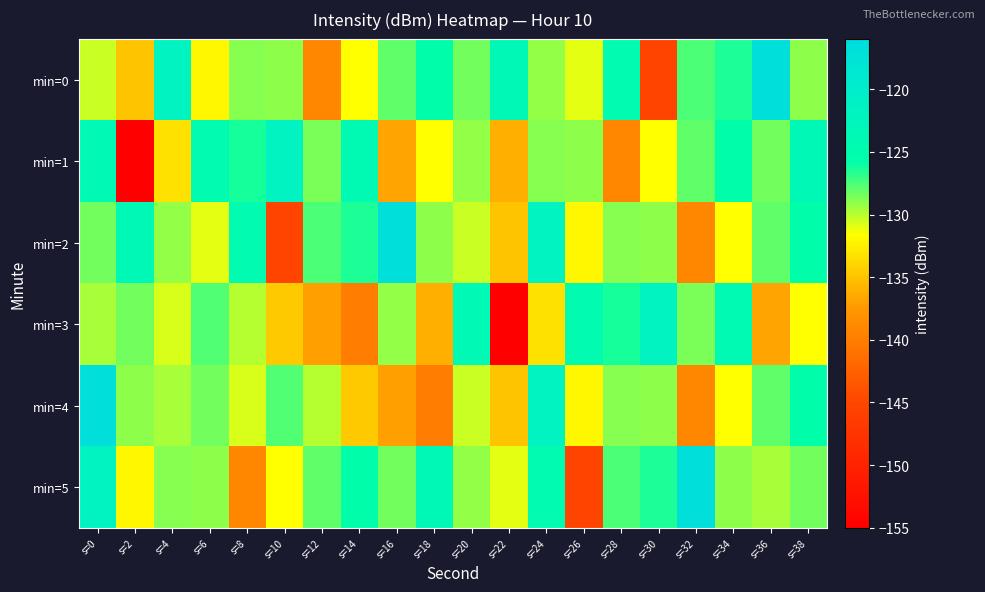

Which has a higher value, s=18 or s=34?

s=18